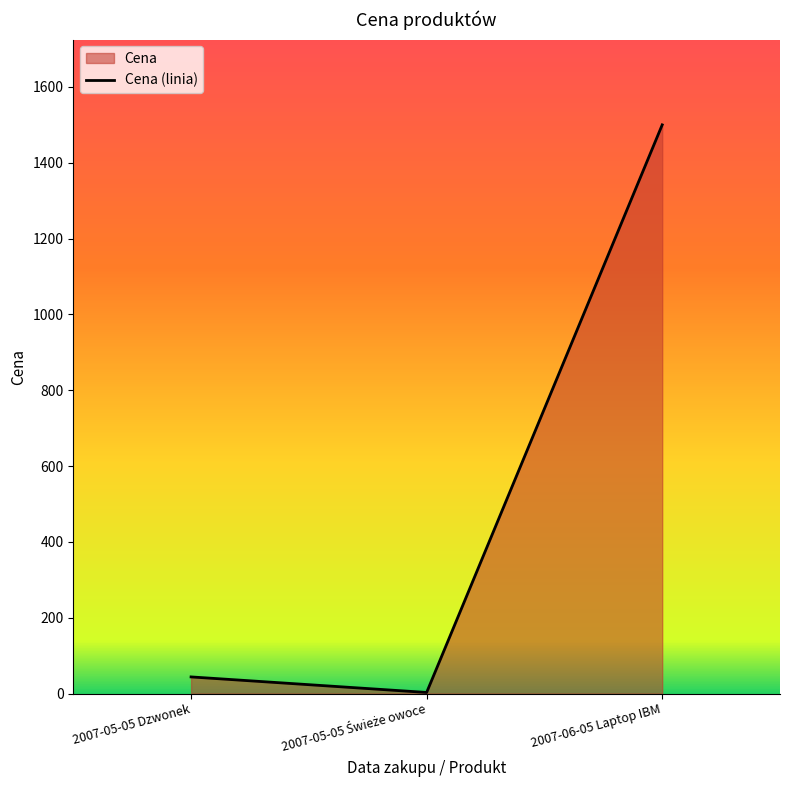

Which category has the lowest value across all series?

2007-05-05 Świeże owoce